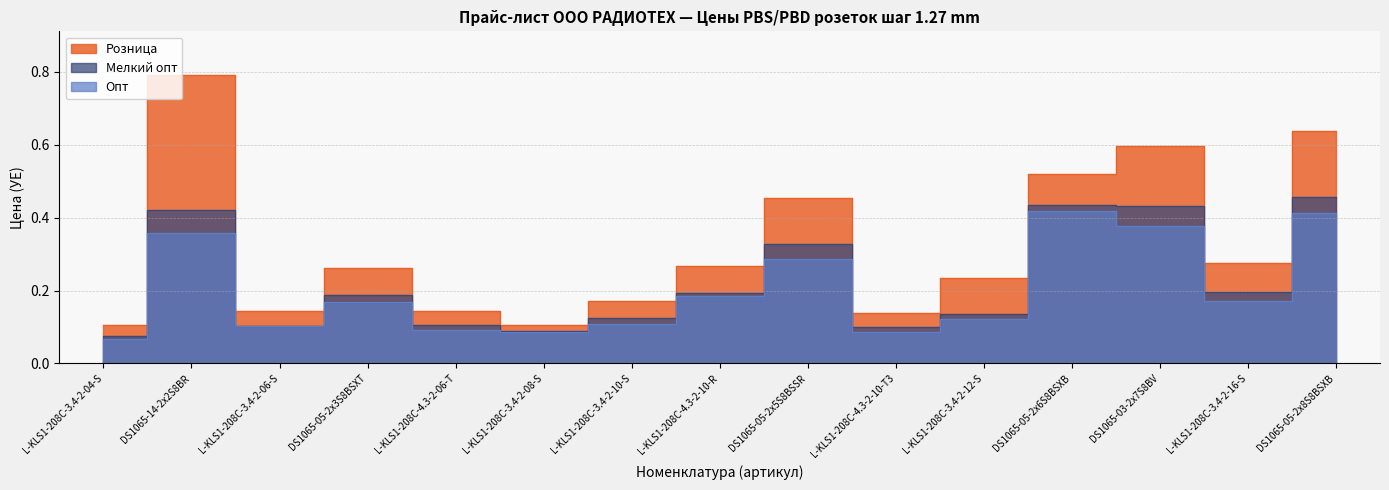

Rank the categories by Розница value from lowest to highest.

L-KLS1-208C-3.4-2-04-S, L-KLS1-208C-3.4-2-08-S, L-KLS1-208C-4.3-2-10-T3, L-KLS1-208C-3.4-2-06-S, L-KLS1-208C-4.3-2-06-T, L-KLS1-208C-3.4-2-10-S, L-KLS1-208C-3.4-2-12-S, DS1065-05-2x3S8BSXT, L-KLS1-208C-4.3-2-10-R, L-KLS1-208C-3.4-2-16-S, DS1065-05-2x5S8BSSR, DS1065-05-2x6S8BSXB, DS1065-03-2x7S8BV, DS1065-05-2x8S8BSXB, DS1065-14-2x2S8BR